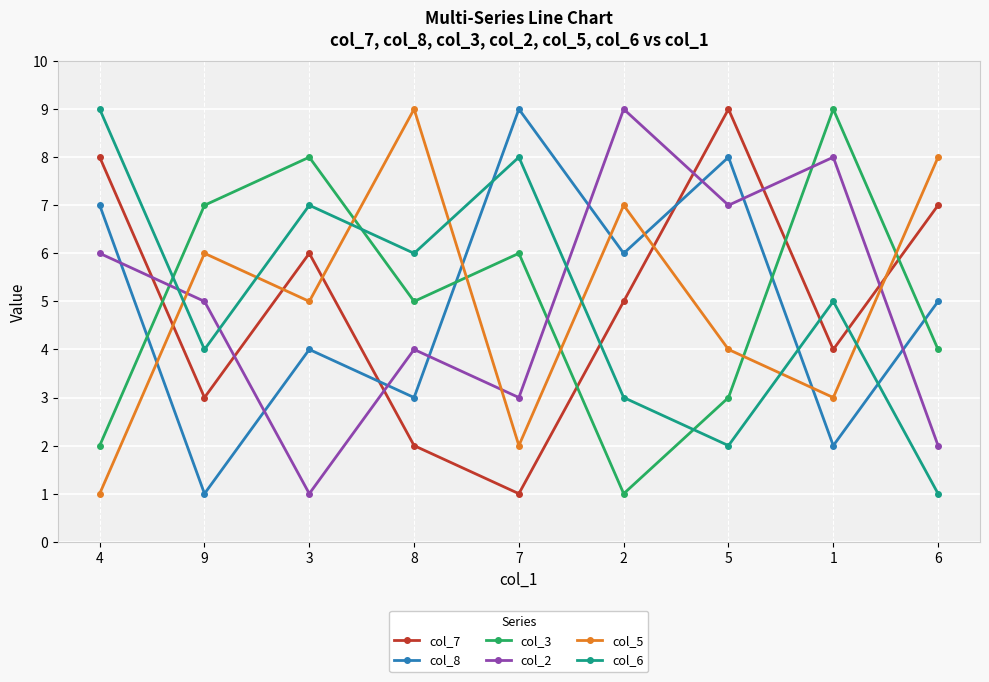

What is the sum of all col_6 values?

45